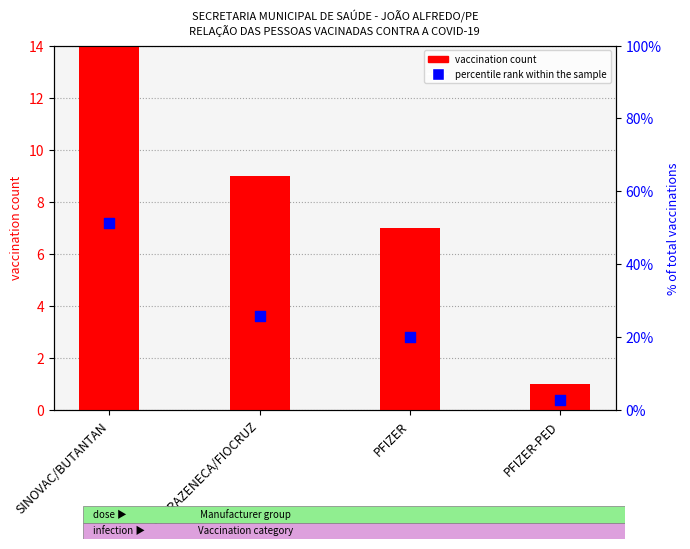

What are all the series names shown in the legend?

vaccination count, percentile rank within the sample